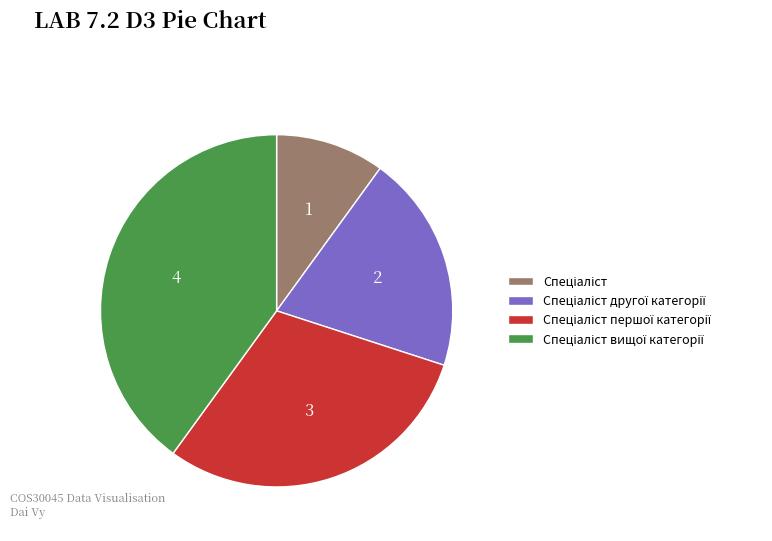

Is there any slice that represents more than half of the pie?

No